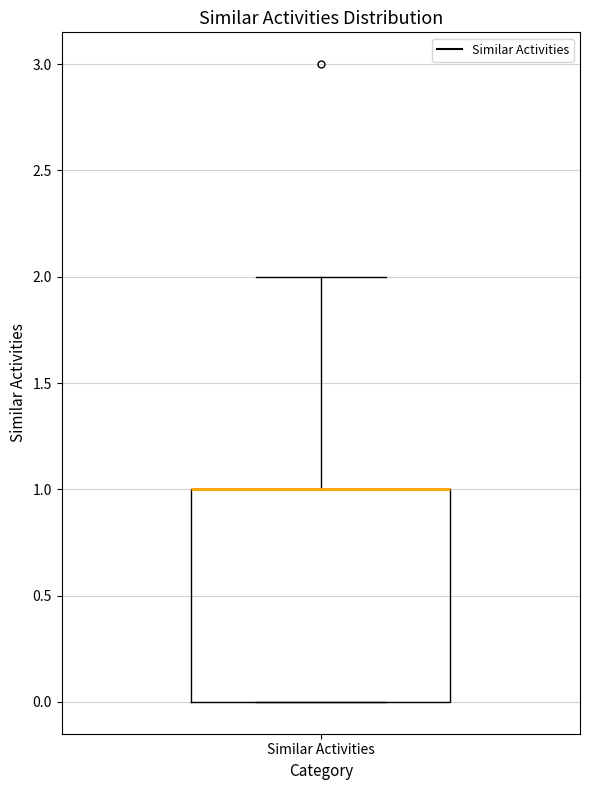

Read this box plot against the y-axis: the position of the median line, the range covered by the box, and the ends of both whiskers. The values are not printed on the chart, so give them approximately, as read against the axis.

median 1 (drawn on the box's upper edge), box 0 to 1, whiskers 0 to 2